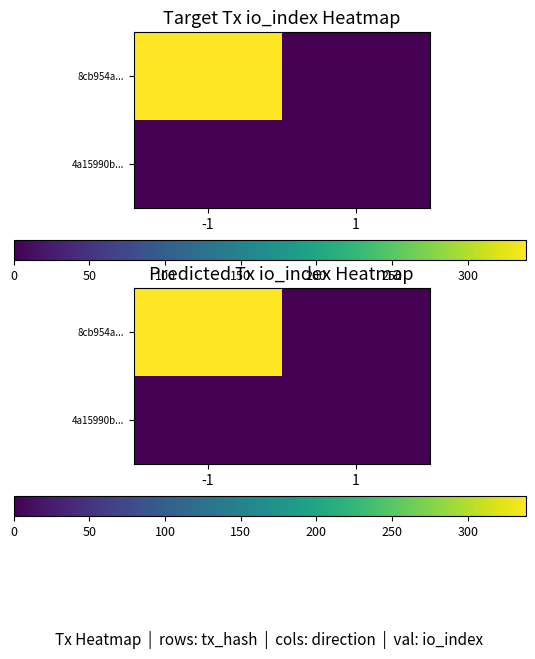

The value of 8cb954a... at -1 is 338. True or false?

True